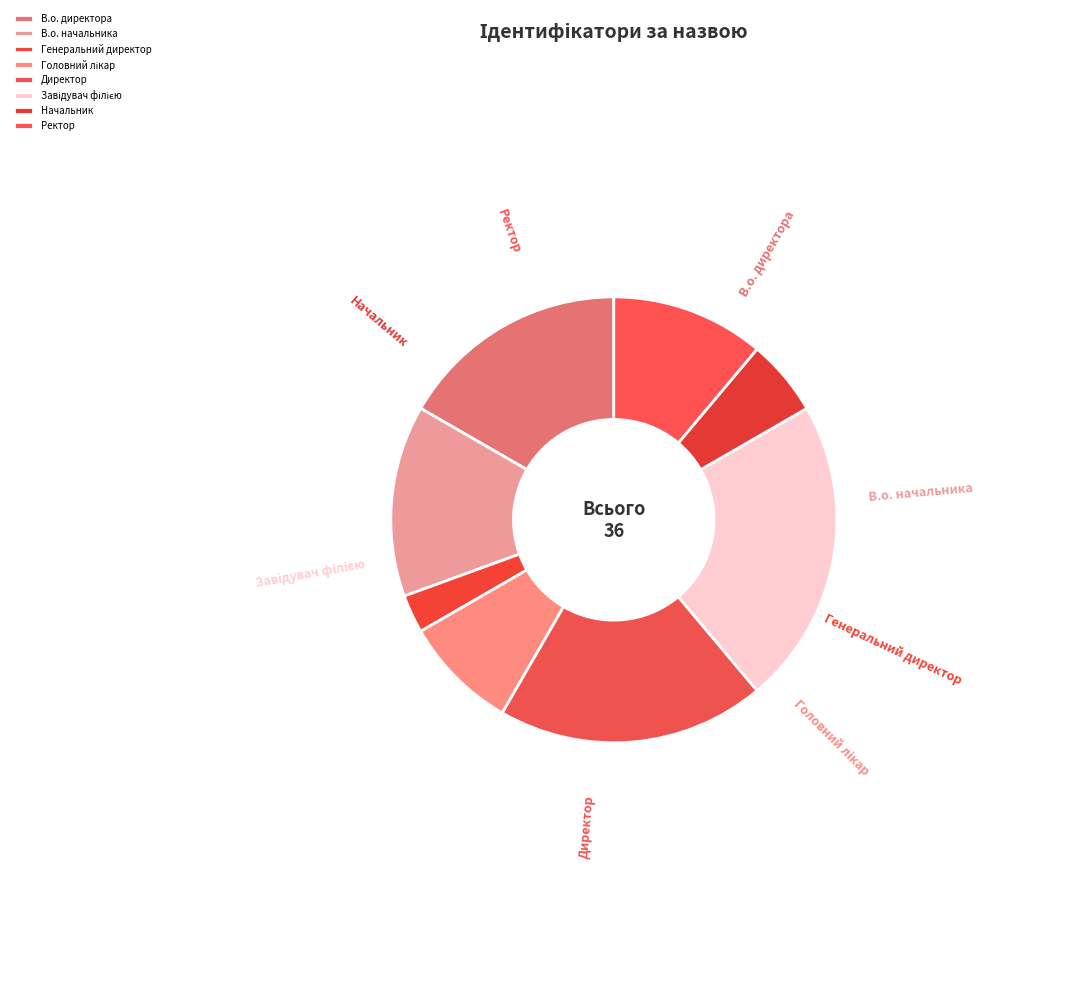

Count the number of slices in the pie.

8